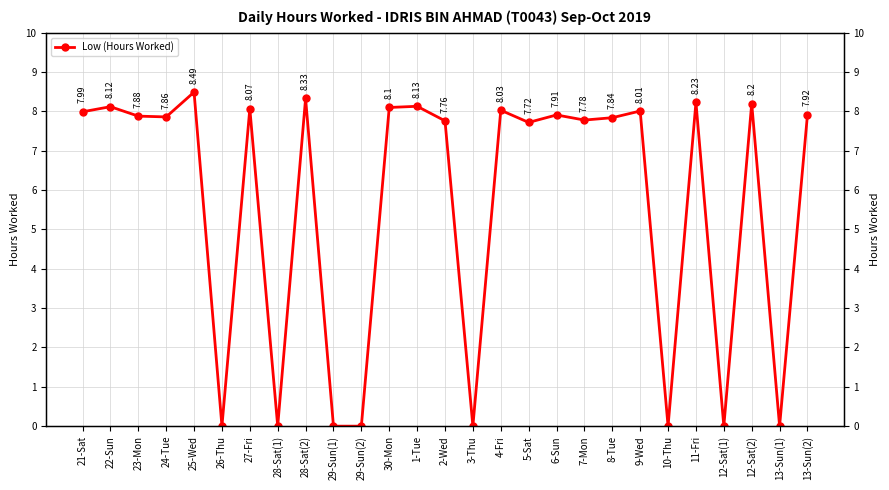

Reading left to right, transcribe all the data shown in this chart.

8.0	8.1	7.9	7.9	8.5	0.0	8.1	0.0	8.3	0.0	0.0	8.1	8.1	7.8	0.0	8.0	7.7	7.9	7.8	7.8	8.0	0.0	8.2	0.0	8.2	0.0	7.9